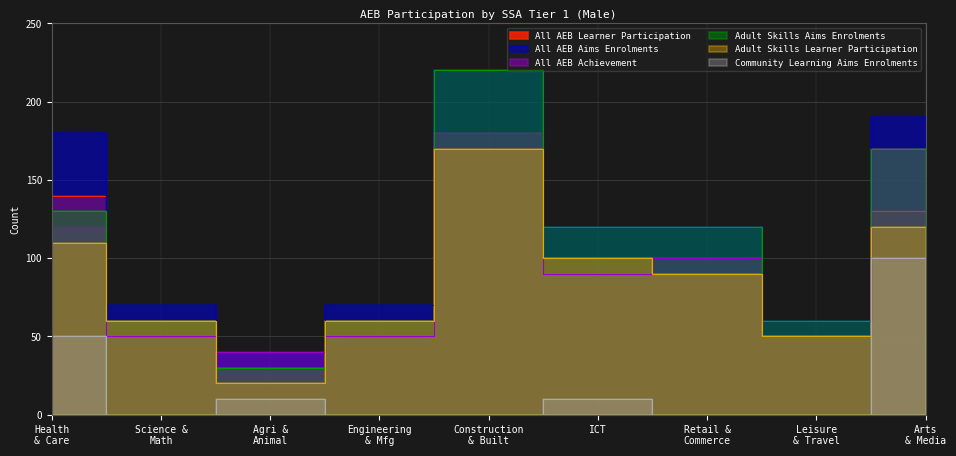

True or false: All AEB Aims Enrolments has more than 2 points higher than both neighbors.

False